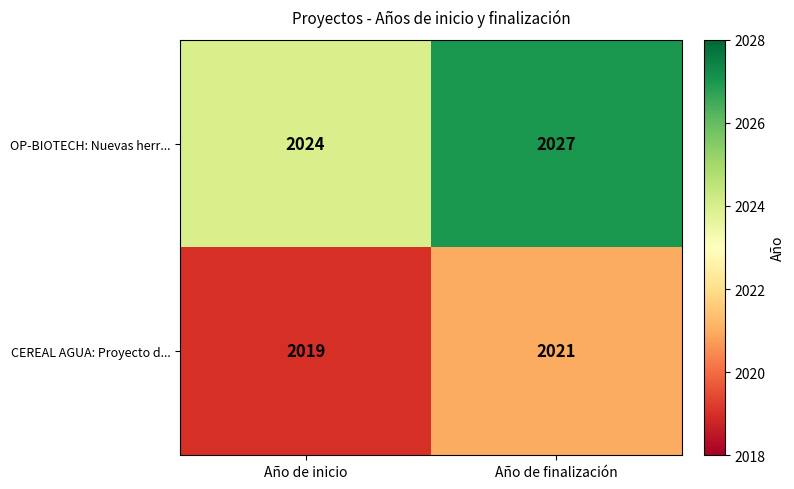

What is the average value of the OP-BIOTECH: Nuevas herr... series?

2026